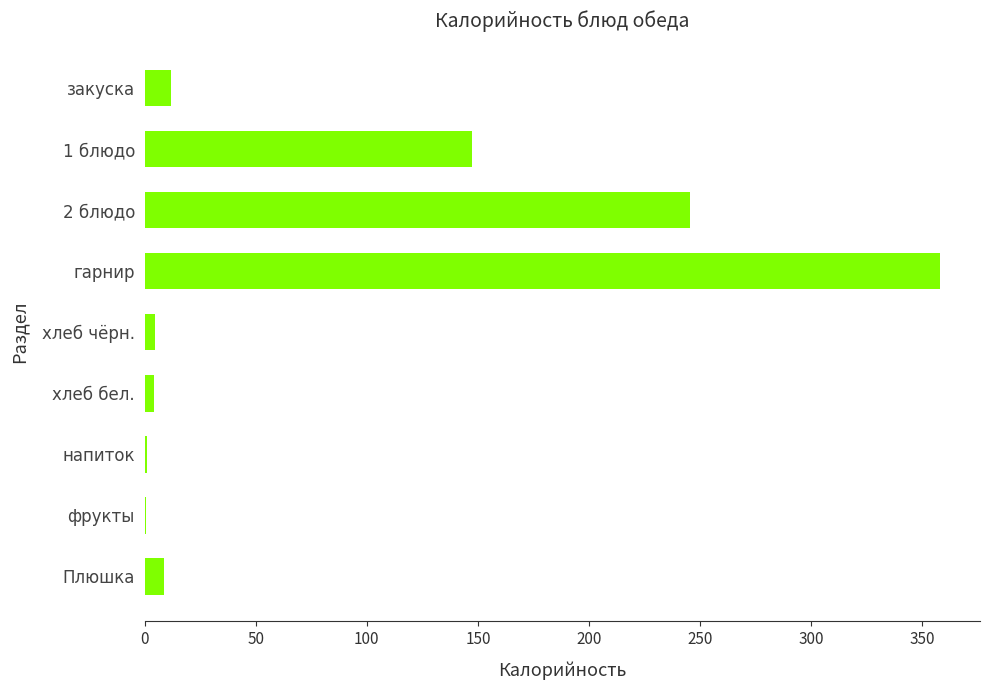

What is the ratio of the value at 1 блюдо to the value at Плюшка?

17.1